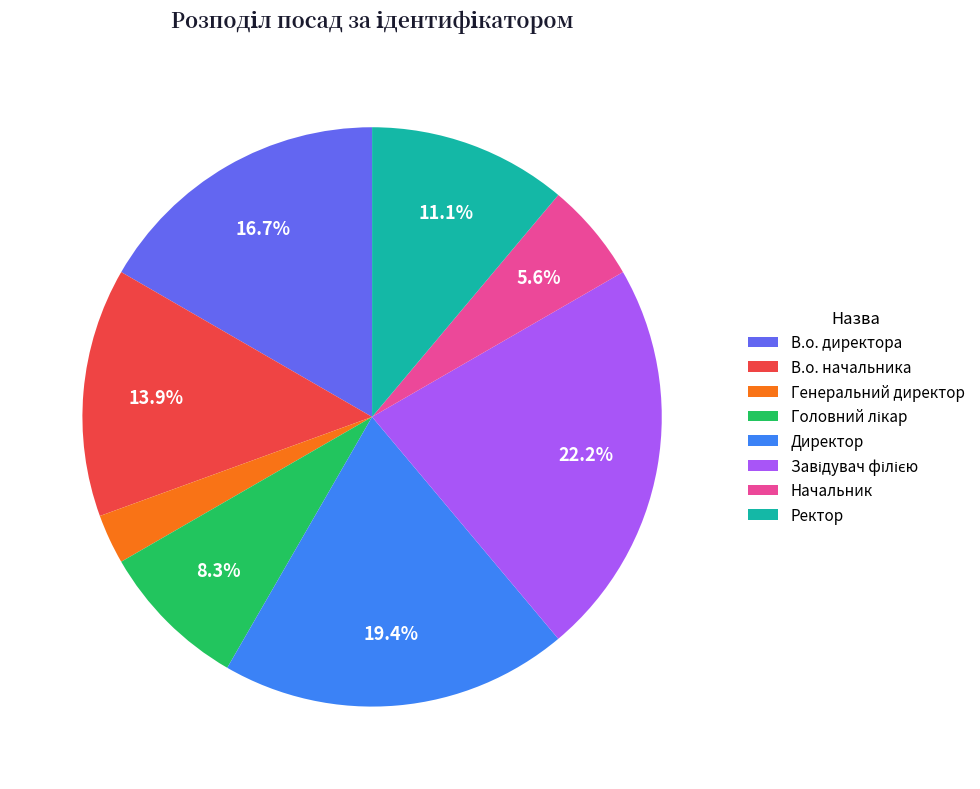

How much of the chart is everything except Ректор?

88.9%